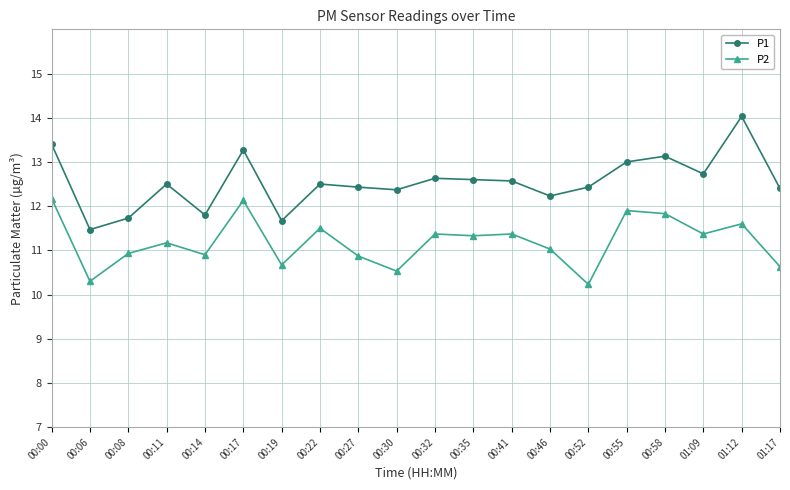

What is the total value across all series at 00:17?

25.4